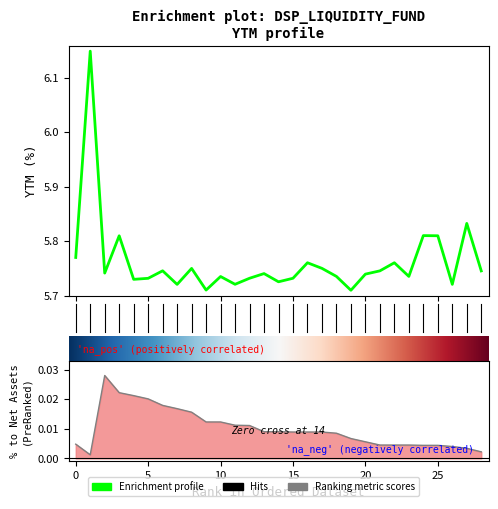

In % to Net Assets, how many points are lower than both neighbors (excluding endpoints)?

1